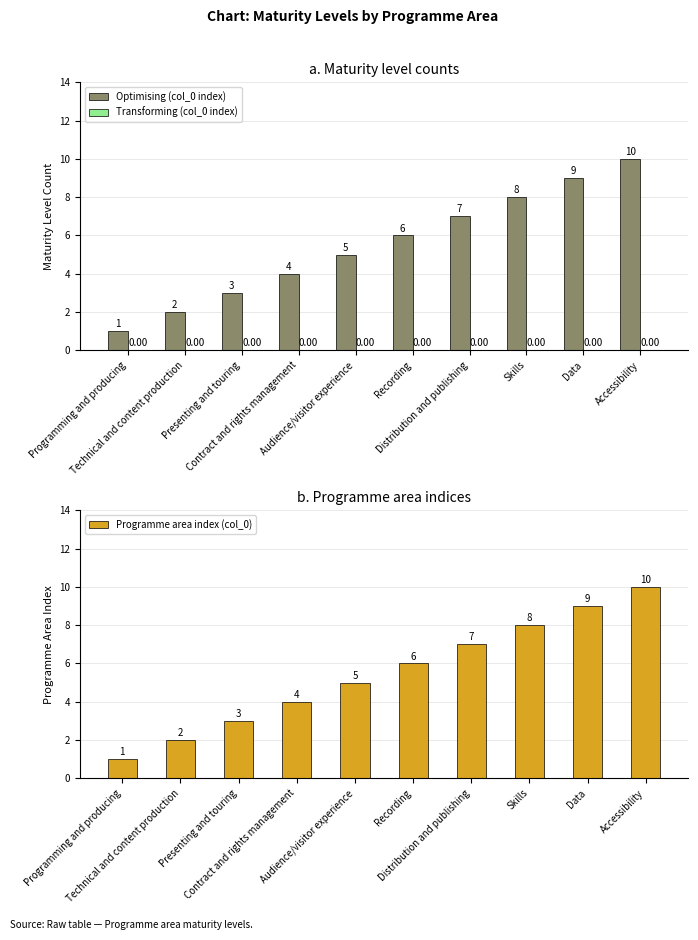

At which label does Transforming (col_0 index) reach its peak?

Programming and producing